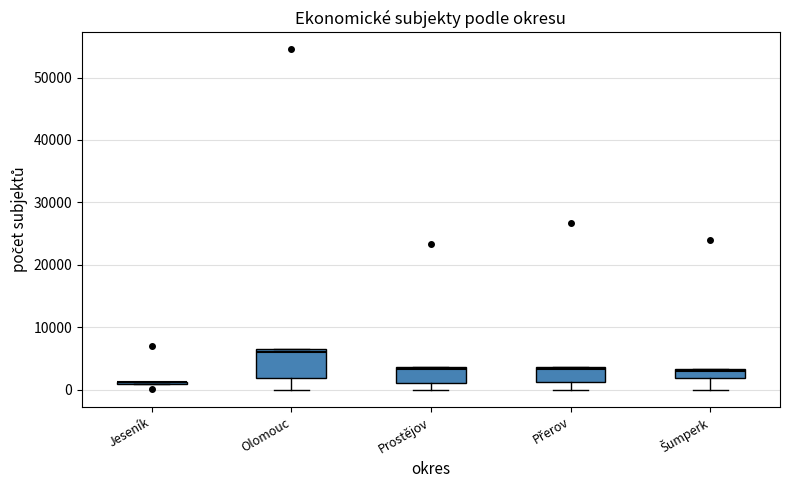

Comparing the boxes themselves (not the whiskers), which one is the tallest?

Olomouc